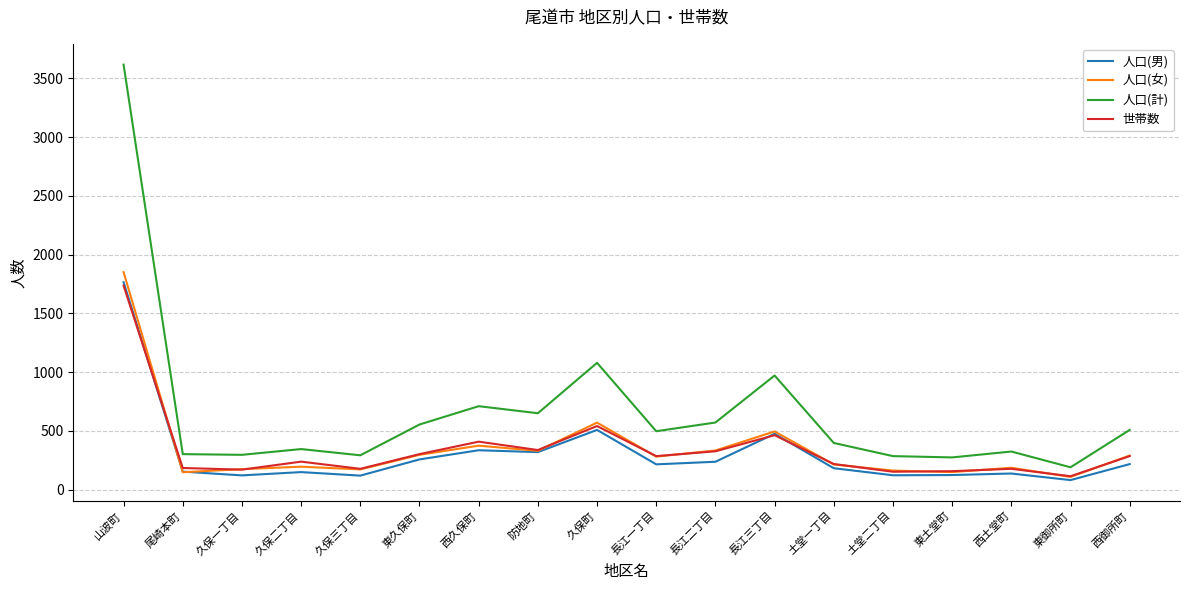

How many lines are shown in the chart?

4